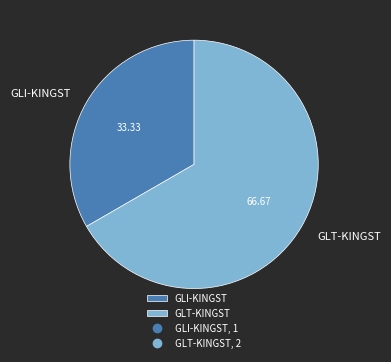

Combined, do GLT-KINGST and GLI-KINGST account for over 50%?

Yes